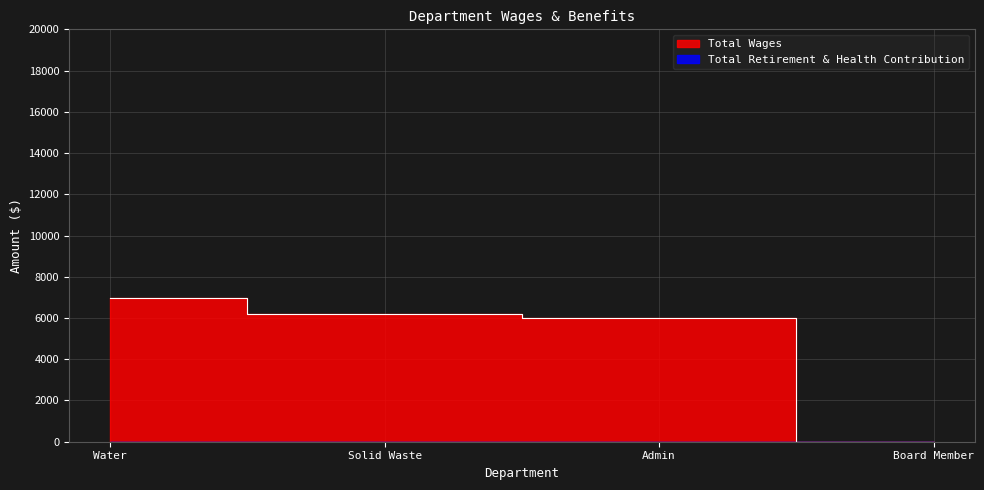

Approximately how many times larger is the value at Admin compared to Solid Waste?

1.0